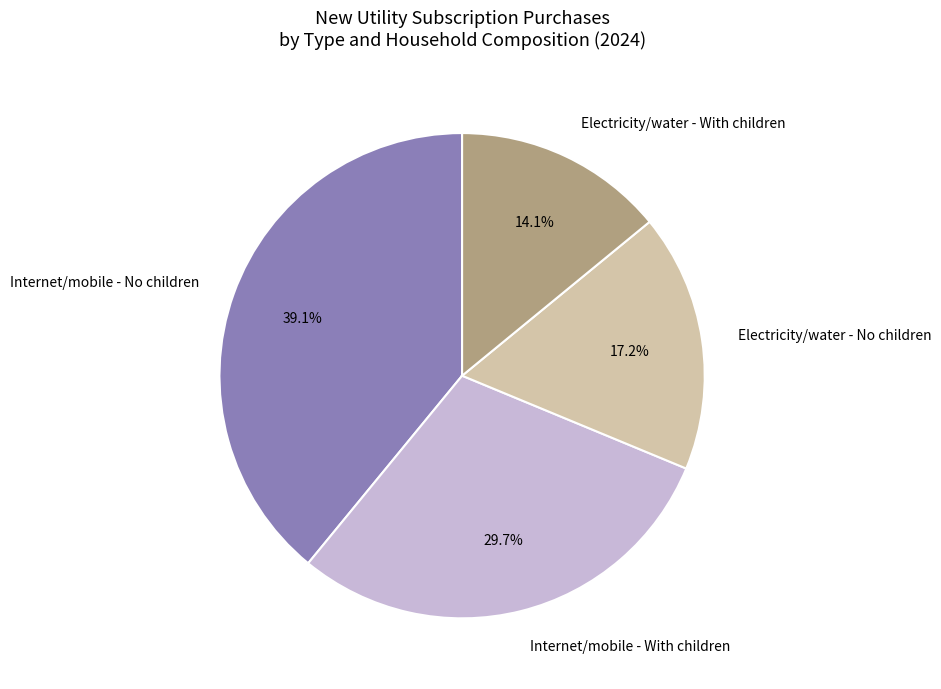

Is the sum of Electricity/water - With children and Internet/mobile - No children greater than half?

Yes